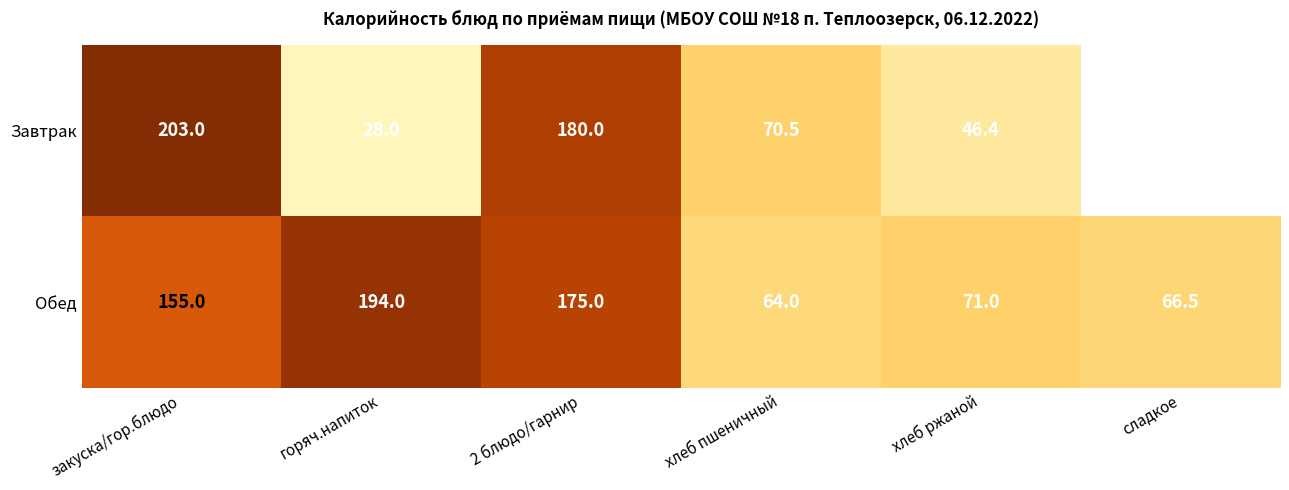

The value of Завтрак at горяч.напиток is 28.0. True or false?

True